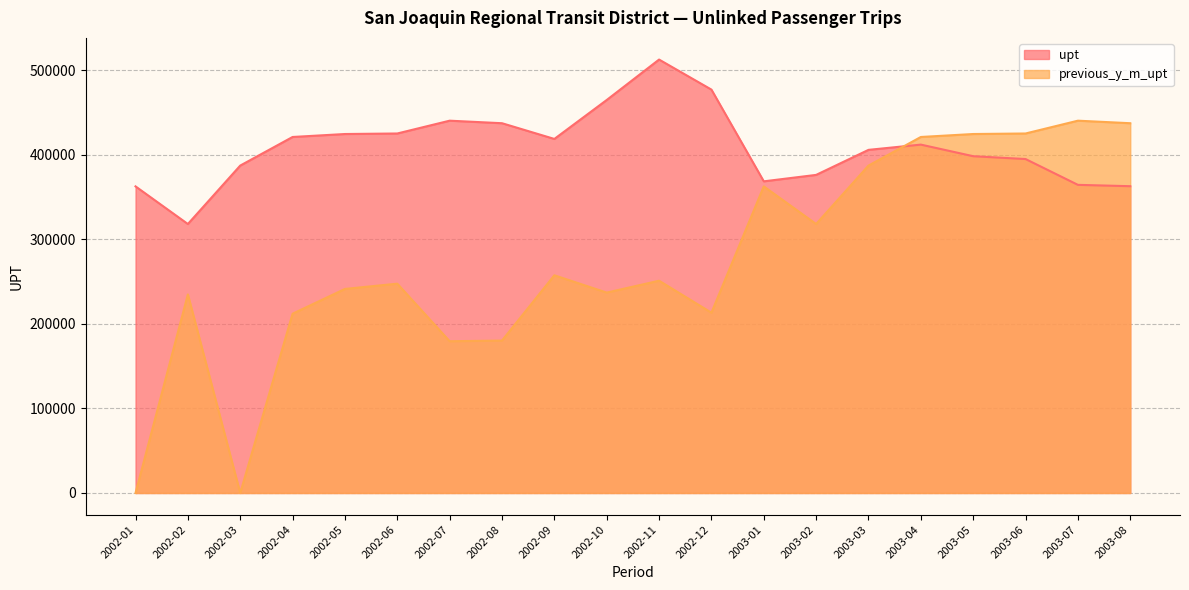

Reading left to right, list all the values displayed in this chart.

upt: 362771	318244	387376	421224	424729	425353	440503	437502	418905	464985	512820	477278	368743	376363	405977	412198	398468	395123	364583	362982
previous_y_m_upt: 0	234934	0	212128	241431	247669	179560	180339	257593	237097	251166	213336	362771	318244	387376	421224	424729	425353	440503	437502